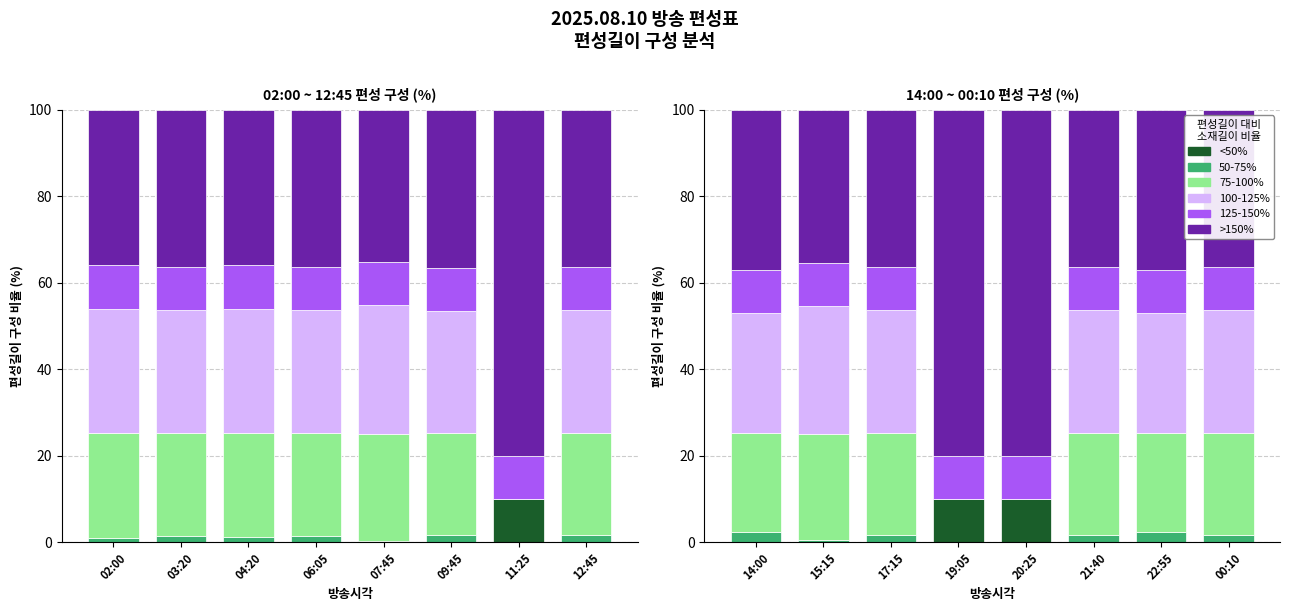

True or false: 75-100% has a value of 8.3 at 00:10.

False